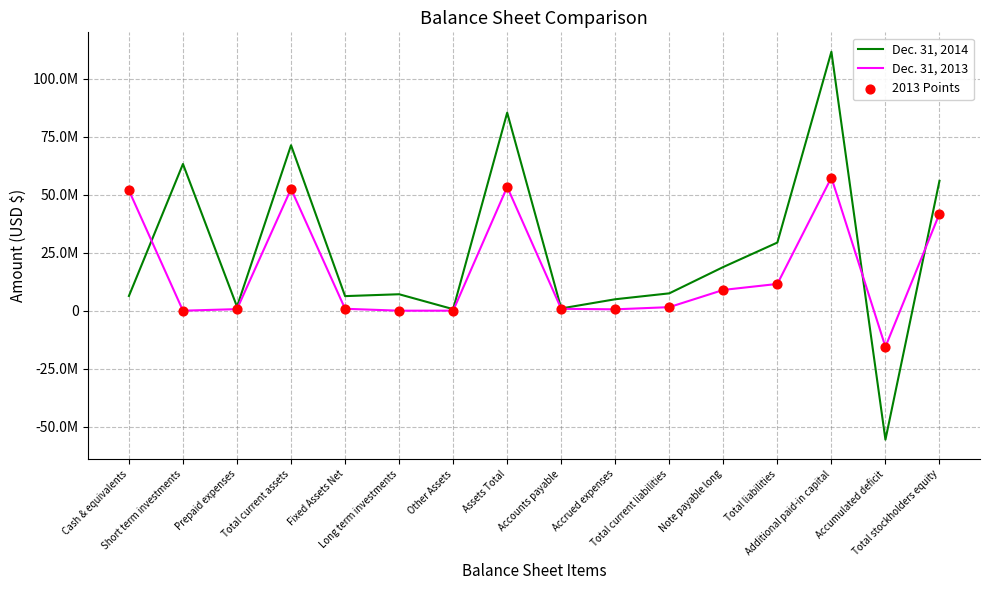

What is the total value across all series at Total stockholders equity?

139523136